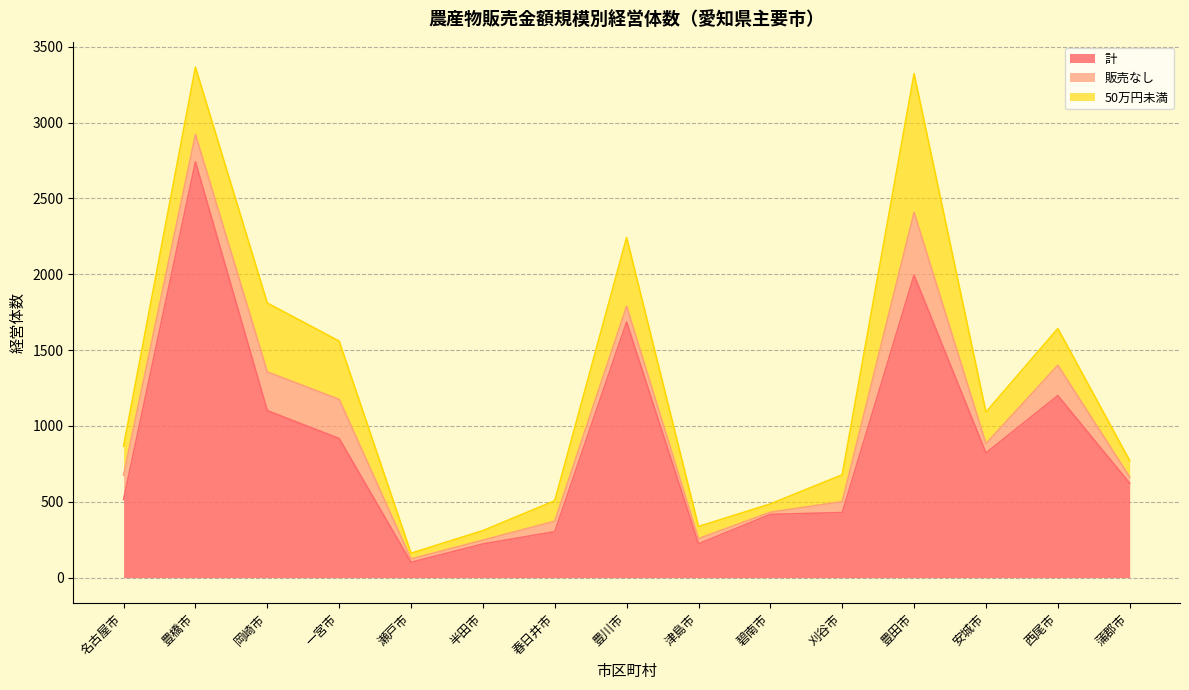

List the labels in order of 販売なし value, smallest first.

碧南市, 瀬戸市, 半田市, 津島市, 蒲郡市, 安城市, 春日井市, 刈谷市, 豊川市, 名古屋市, 豊橋市, 西尾市, 岡崎市, 一宮市, 豊田市